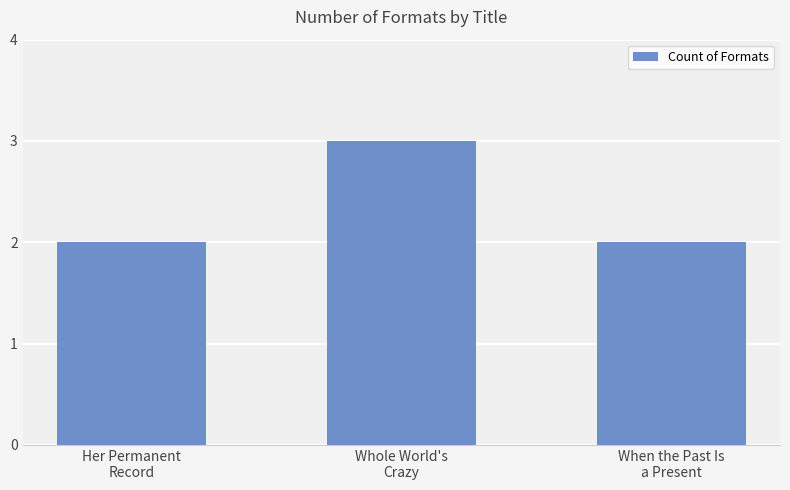

What is the change in value from Her Permanent
Record to Whole World's
Crazy?

+1